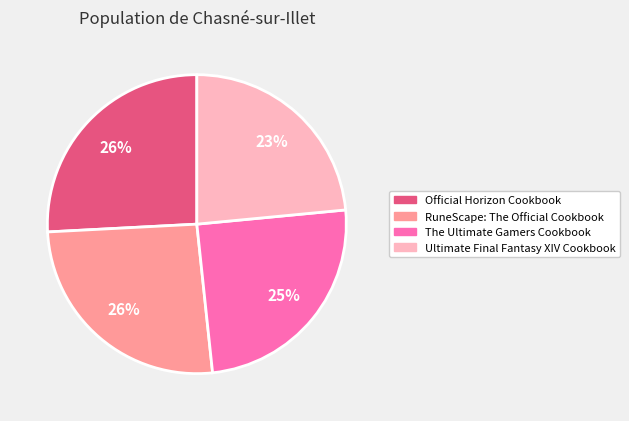

To the nearest percent, what is the combined percentage of Official Horizon Cookbook and RuneScape: The Official Cookbook?

52%